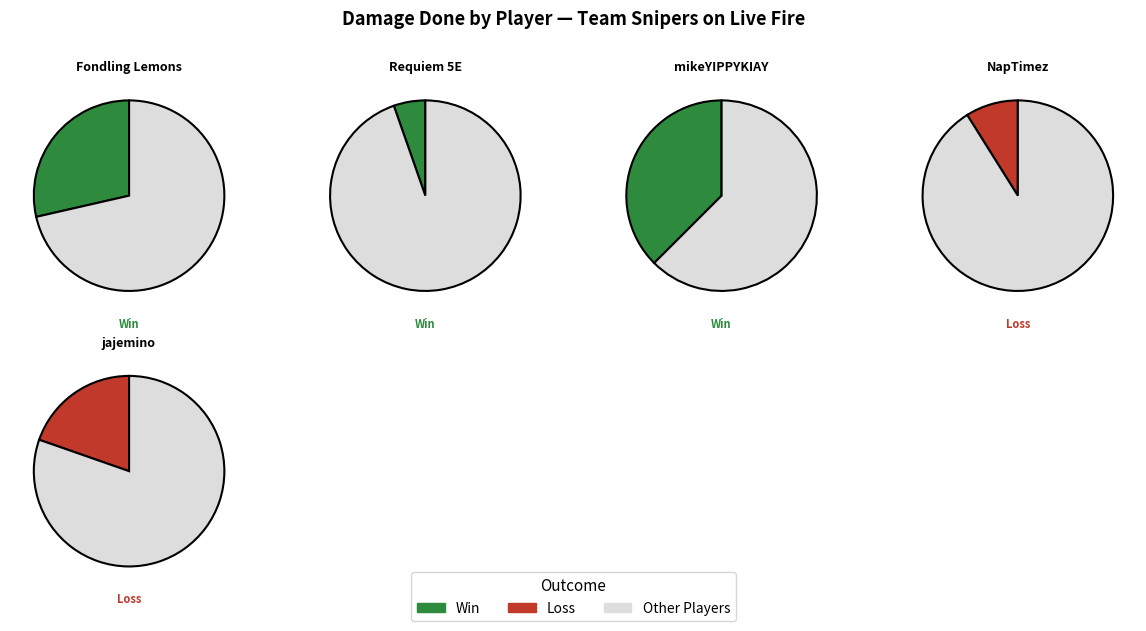

To the nearest percent, what portion does Fondling Lemons represent?

29%